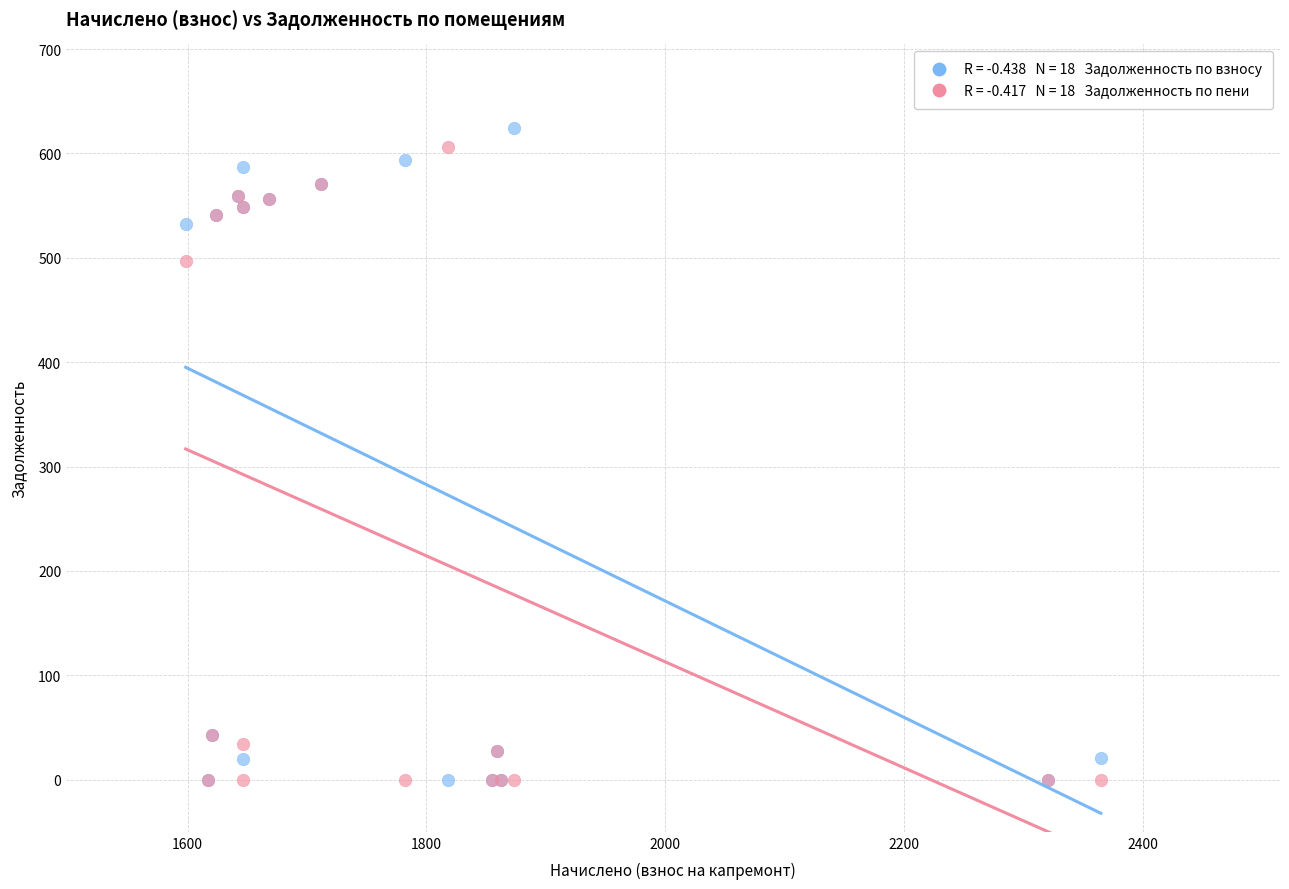

Across all series, what Y value is closest to 312?

497.1